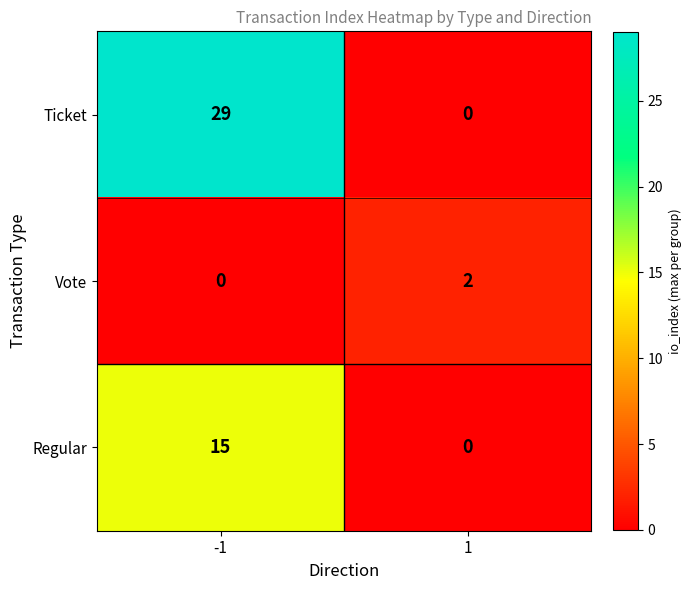

List the series in order of their peak value, highest first.

Ticket, Regular, Vote